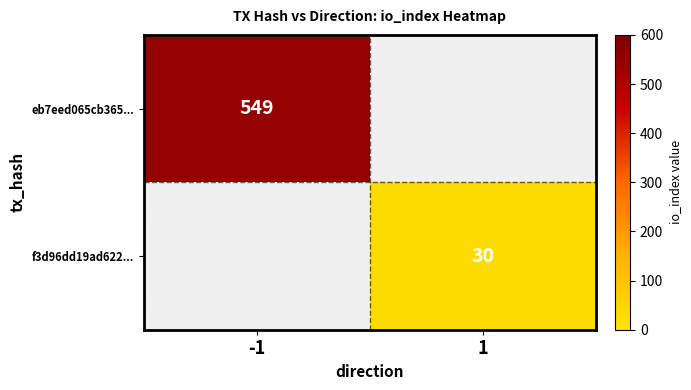

True or false: f3d96dd19ad622... has a value of 20 at 1.

False